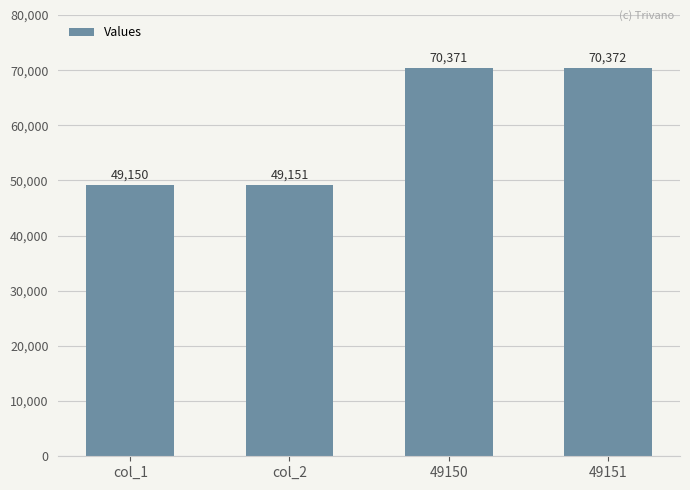

What is the difference between the maximum and second lowest values?

21221